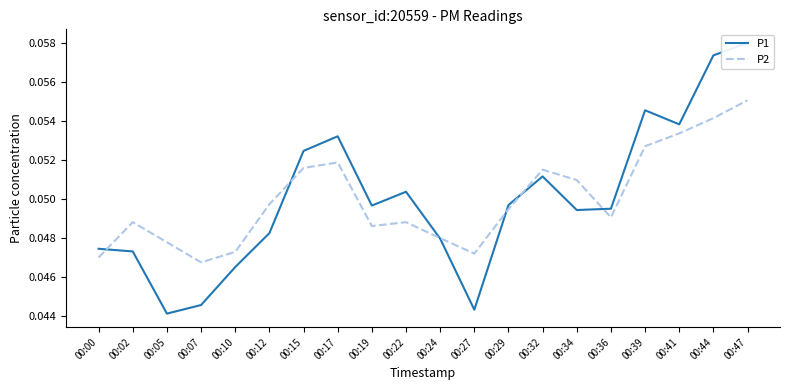

At which category is the sum across all series the highest?

00:47